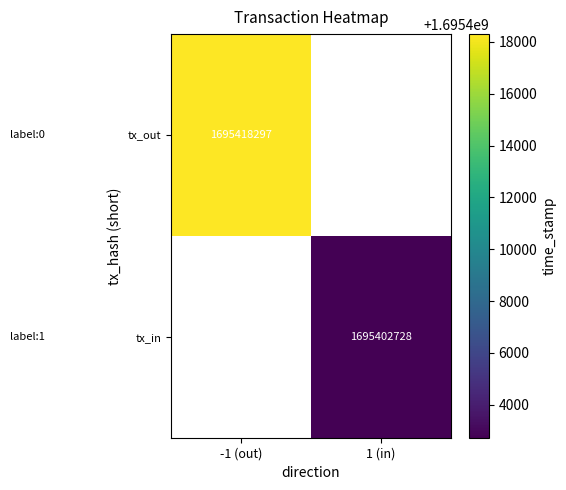

True or false: tx_in has a value of 1695402728 at 1 (in).

True